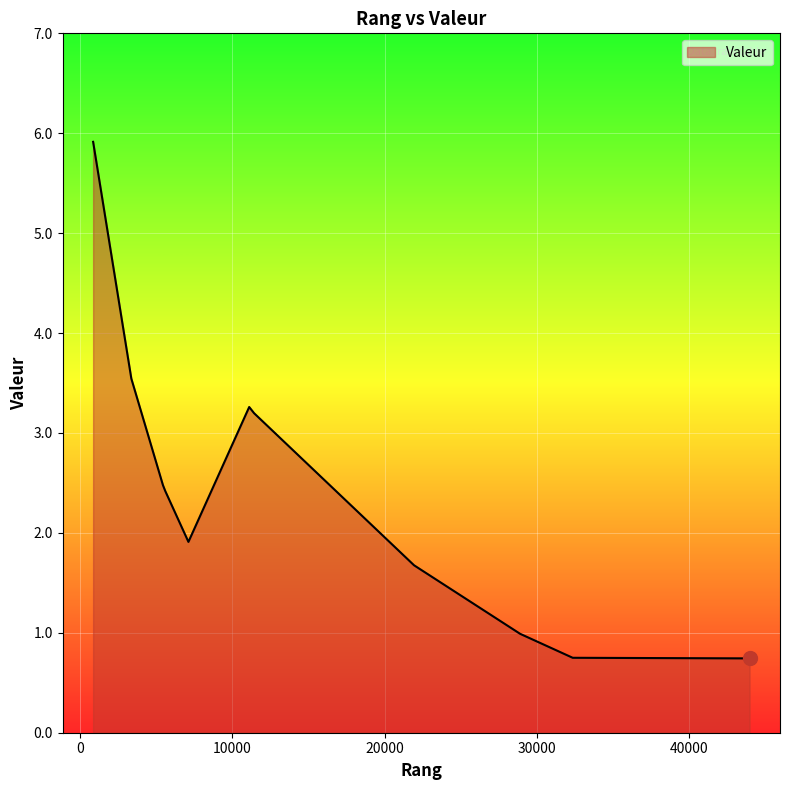

Which label corresponds to the smallest value in the chart?

43958